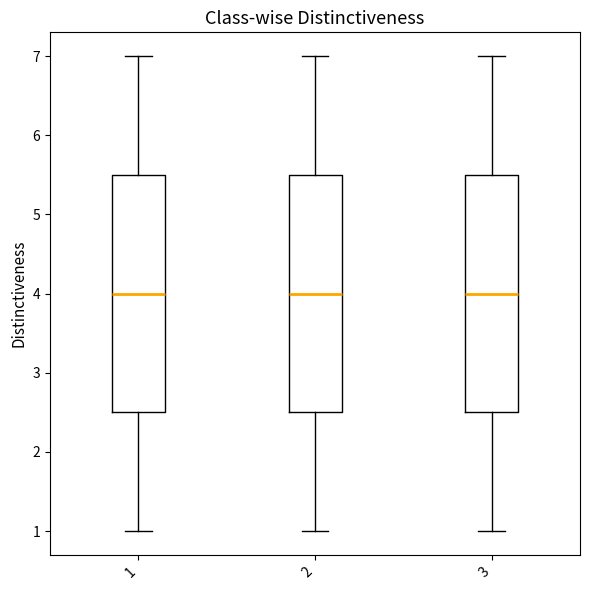

Reading left to right, read every box against the y-axis: the position of its median line, the range the box covers, and the ends of its whiskers. The values are not printed on the chart, so give them approximately, as read against the axis.

1: median 4.0, box 2.5 to 5.5, whiskers 1.0 to 7.0
2: median 4.0, box 2.5 to 5.5, whiskers 1.0 to 7.0
3: median 4.0, box 2.5 to 5.5, whiskers 1.0 to 7.0